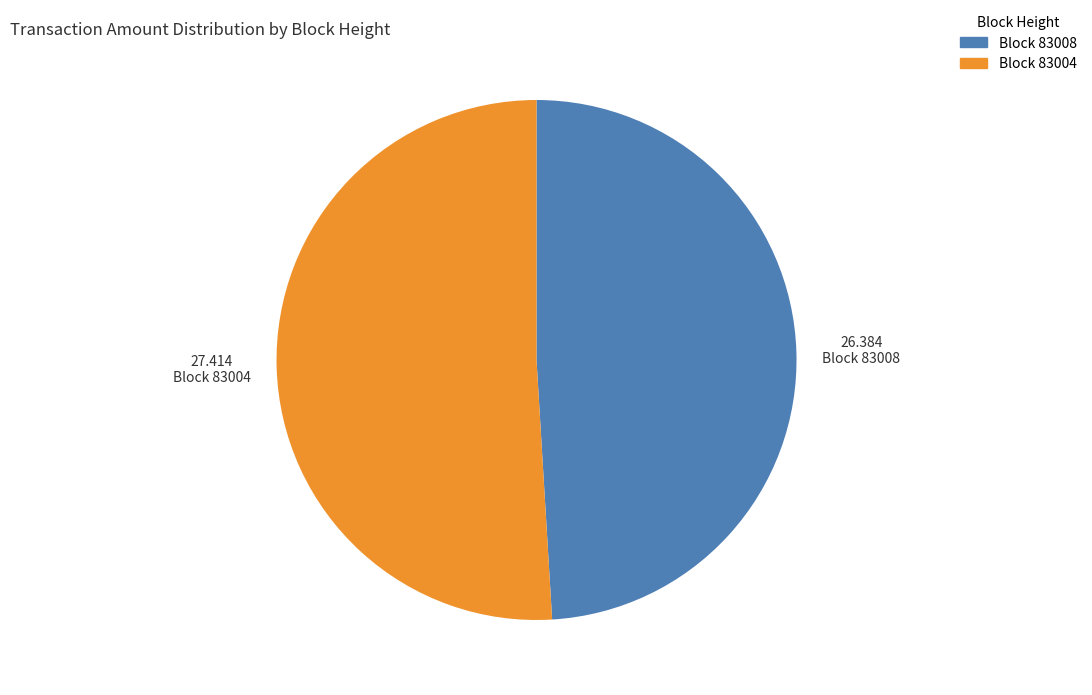

True or false: Block 83008 accounts for 49% of the total.

True